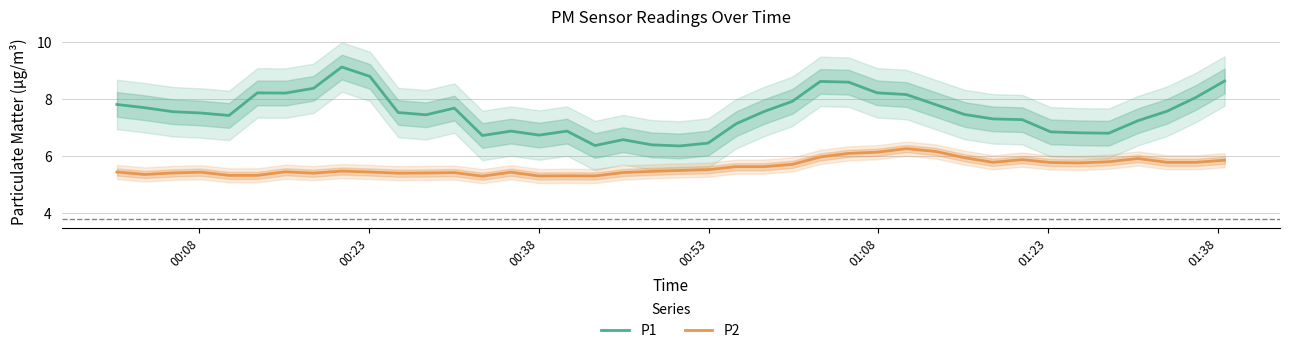

True or false: P2 and P1 cross at least once.

False